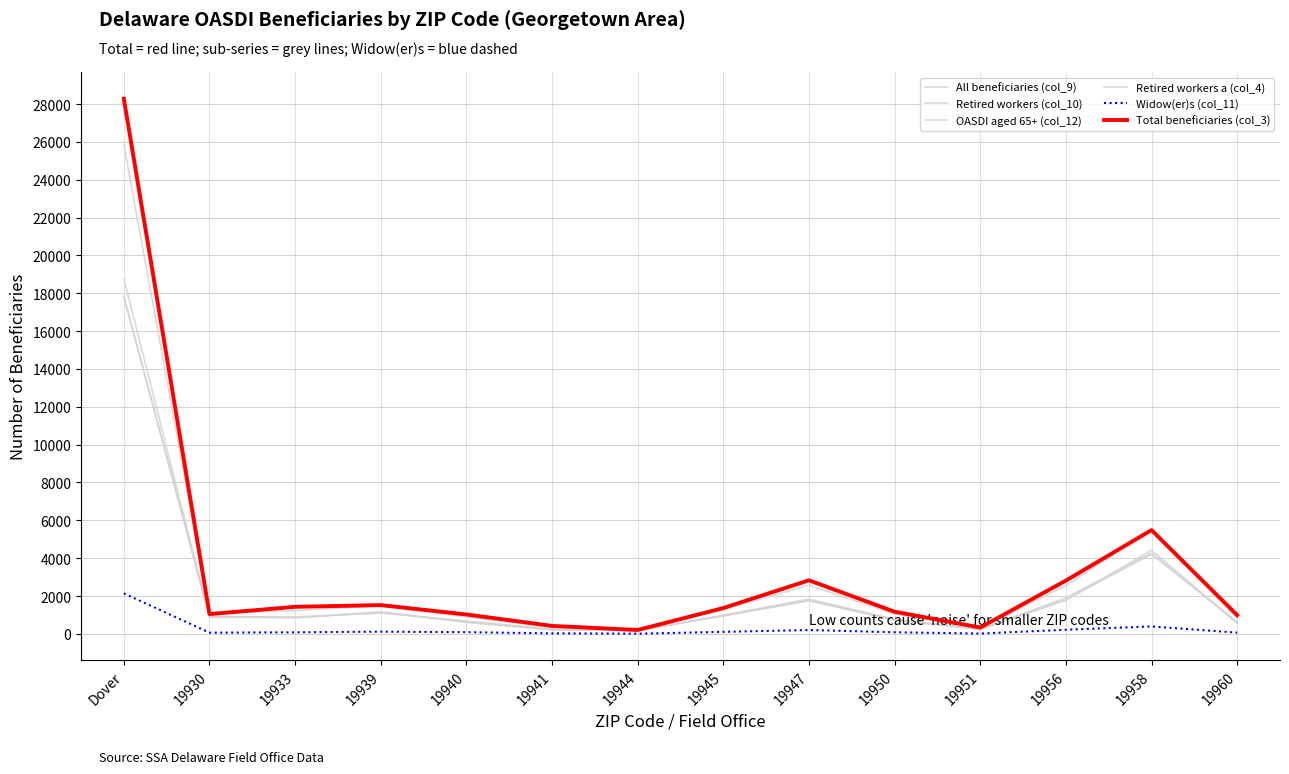

Which series has the largest range (max minus min)?

Total beneficiaries (col_3)